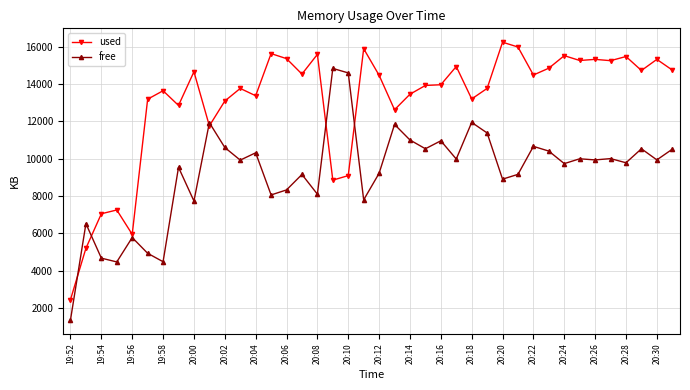

What is the value of the free point at the 11th from the left?

10595